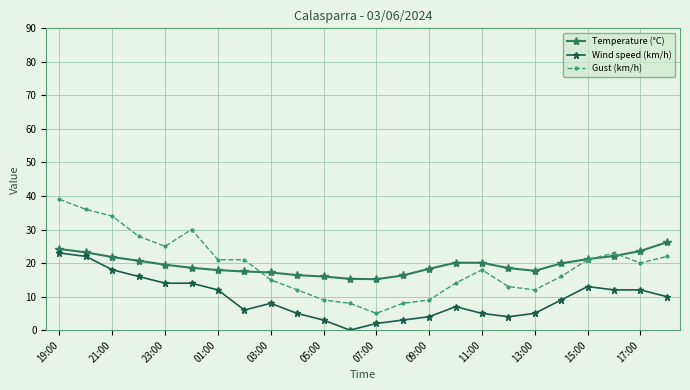

True or false: Gust (km/h) has more than 2 points higher than both neighbors.

True